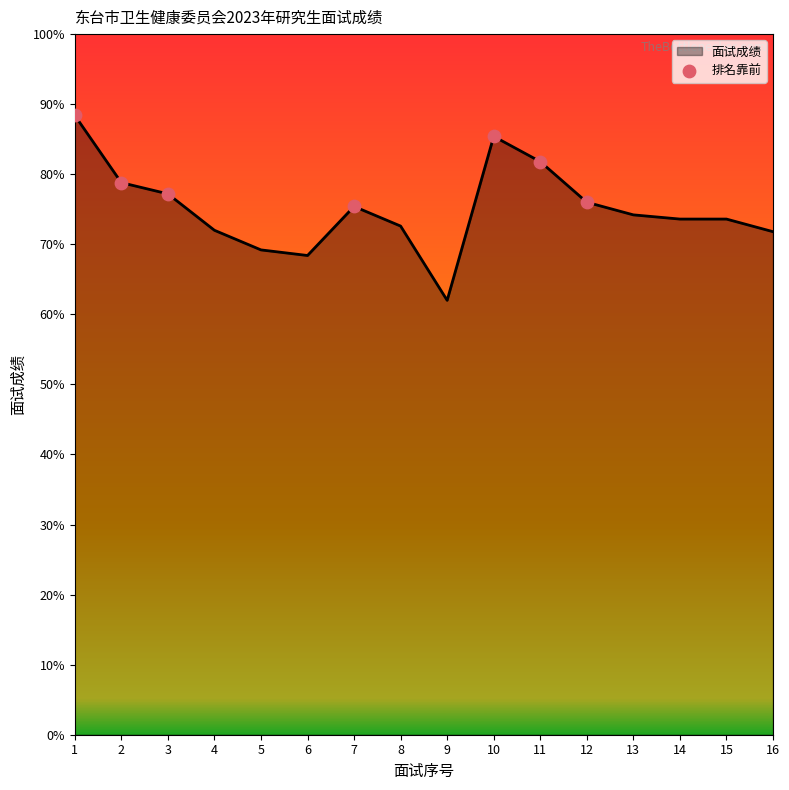

What is the change in value from 2 to 4?

-6.8